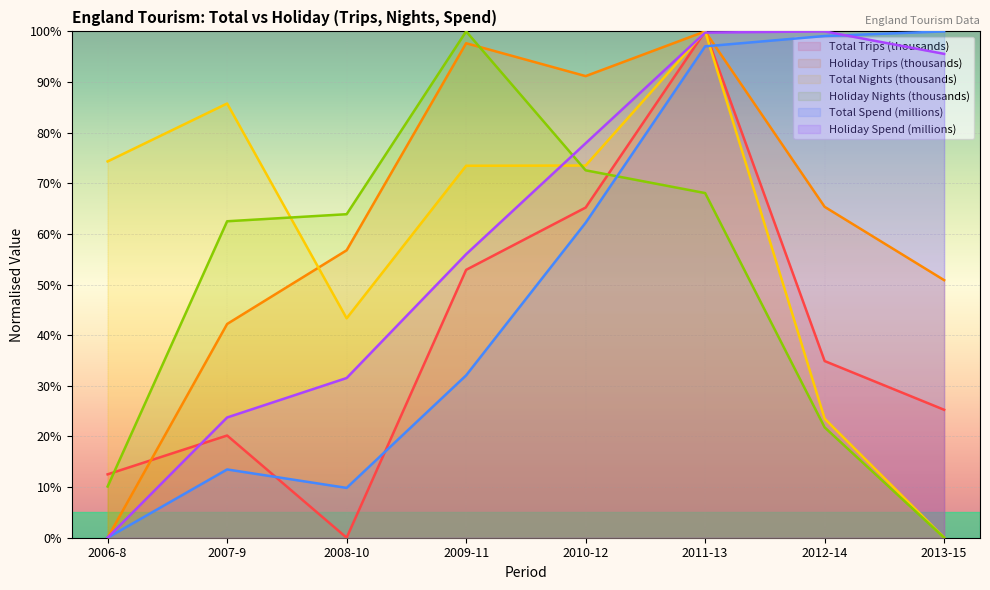

Reading left to right, what are all the values shown in this chart?

Total Trips (thousands): 12.5	20.2	0.0	52.9	65.2	100.0	34.9	25.3
Holiday Trips (thousands): 0.0	42.2	56.8	97.7	91.2	100.0	65.4	50.9
Total Nights (thousands): 74.3	85.8	43.3	73.5	73.5	100.0	23.5	0.0
Holiday Nights (thousands): 10.1	62.5	63.9	100.0	72.6	68.1	21.8	0.0
Total Spend (millions): 0.0	13.5	9.8	32.1	62.2	97.0	99.1	100.0
Holiday Spend (millions): 0.0	23.7	31.5	56.0	77.9	99.8	100.0	95.6